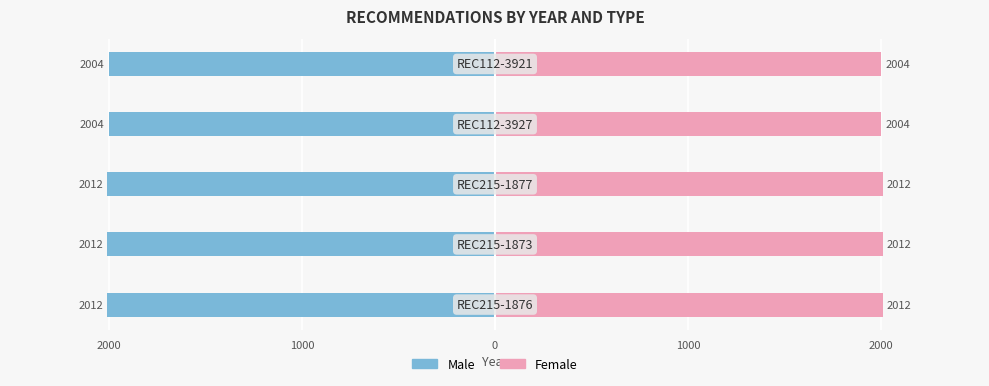

Are the bars grouped side by side (vs. stacked)?

Yes